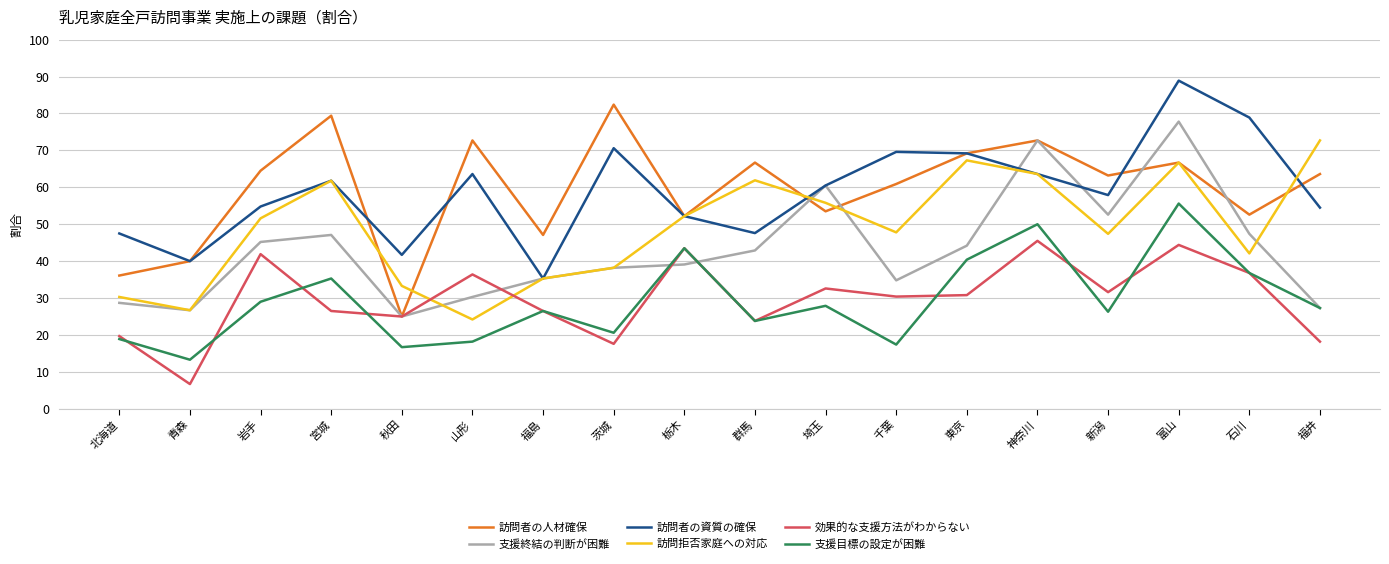

The value of 訪問拒否家庭への対応 at 山形 is 24.2. True or false?

True